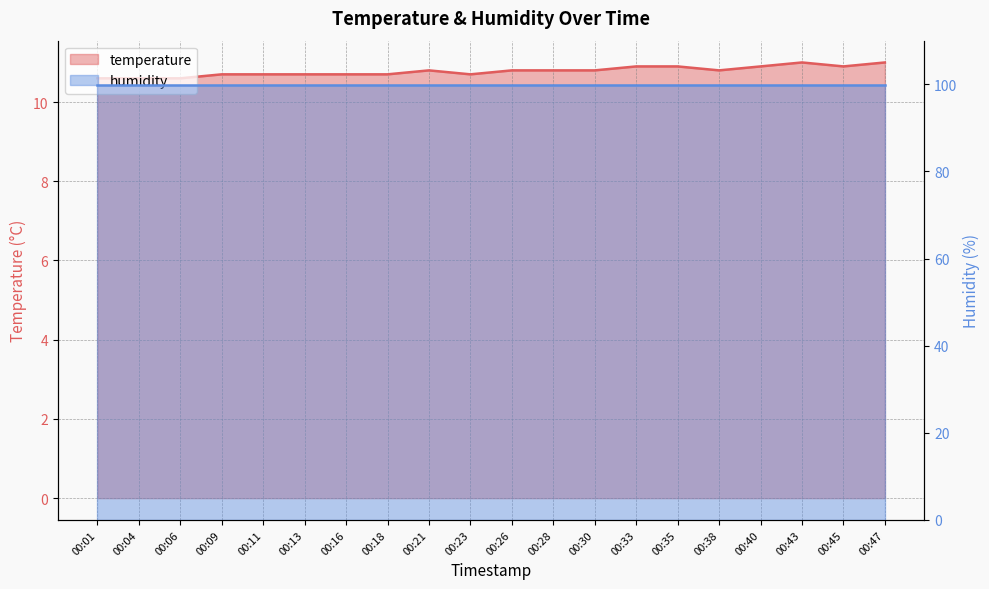

Where is the first local maximum?

00:21